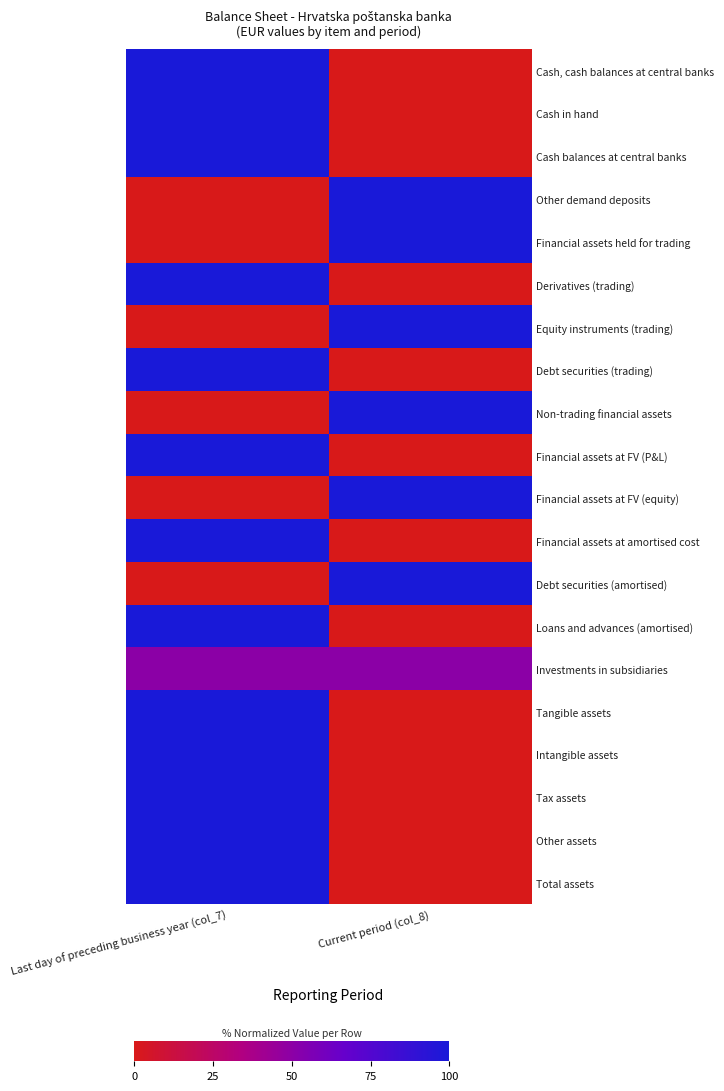

How many categories are shown in the chart?

2